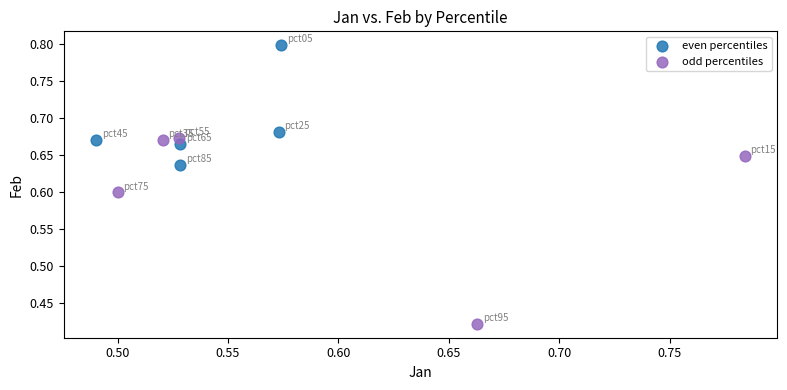

Which series contains the highest Y value?

even percentiles